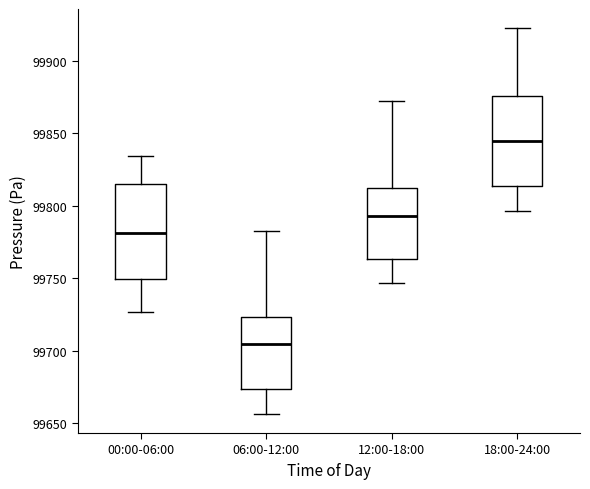

Which box has the lowest median line?

06:00-12:00